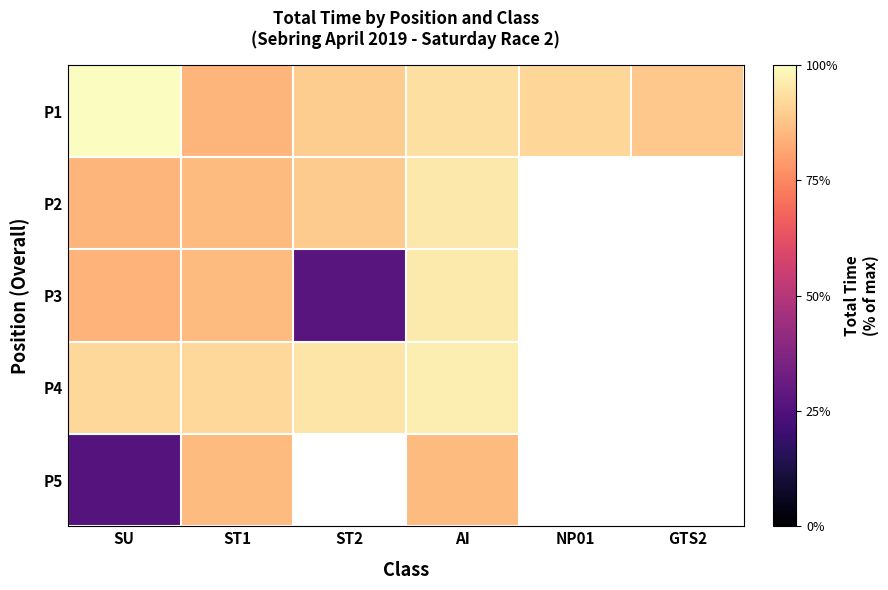

What is the maximum value for P4?

96.6